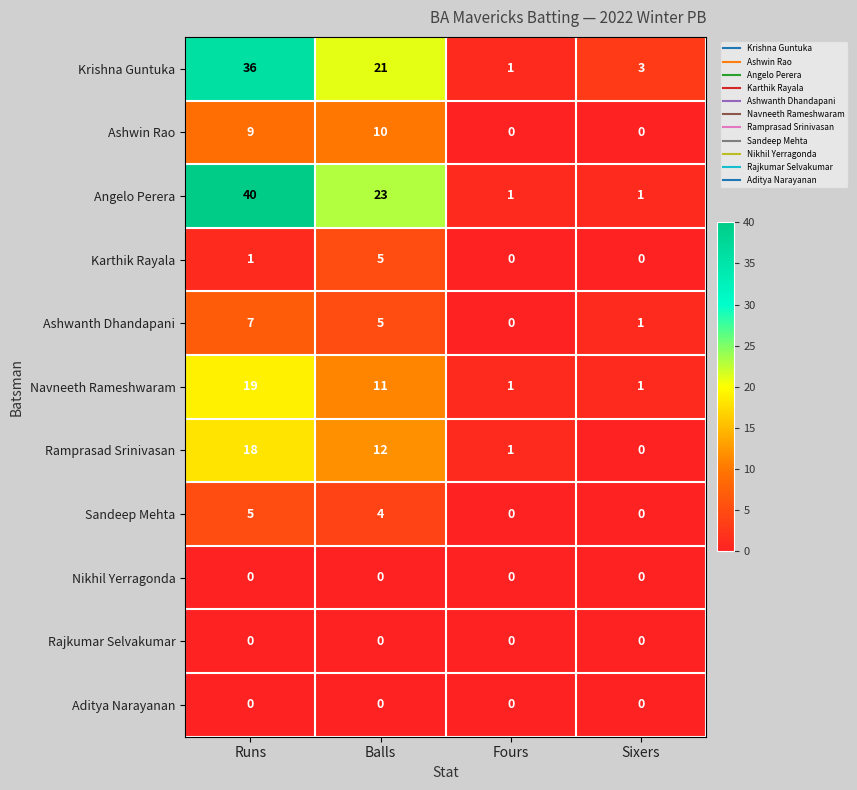

What is the difference between the highest and lowest values at Balls?

23